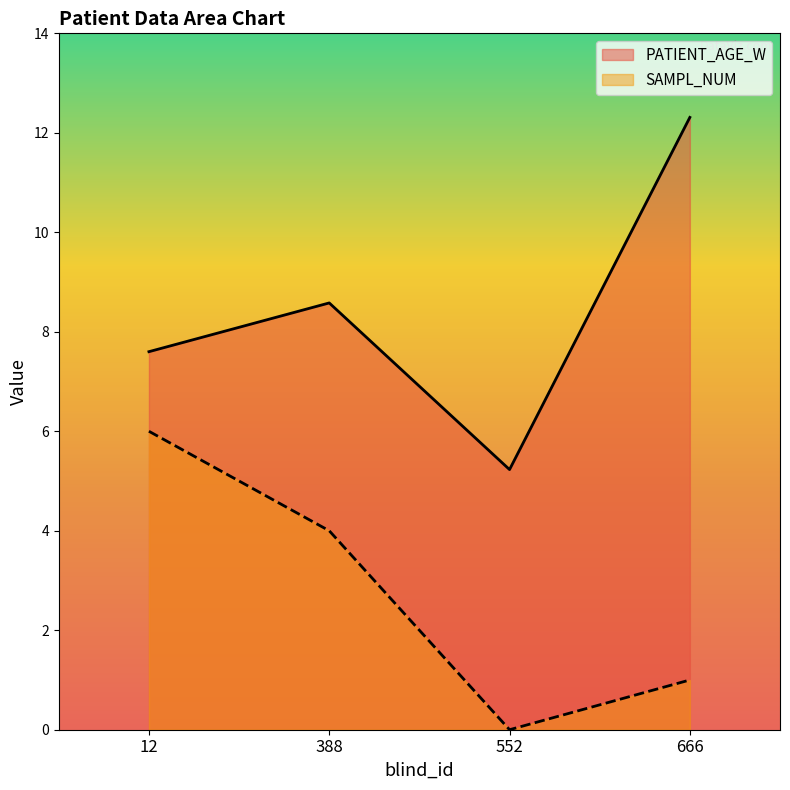

What is the value of the SAMPL_NUM point at the 4th from the left?

1.0